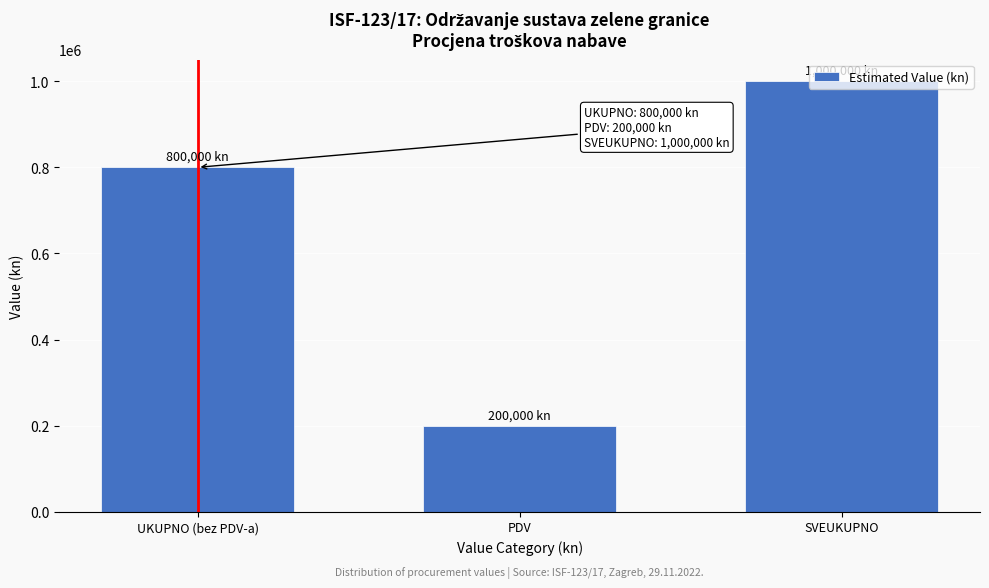

What is the value of the 1st bar from the left?

800000